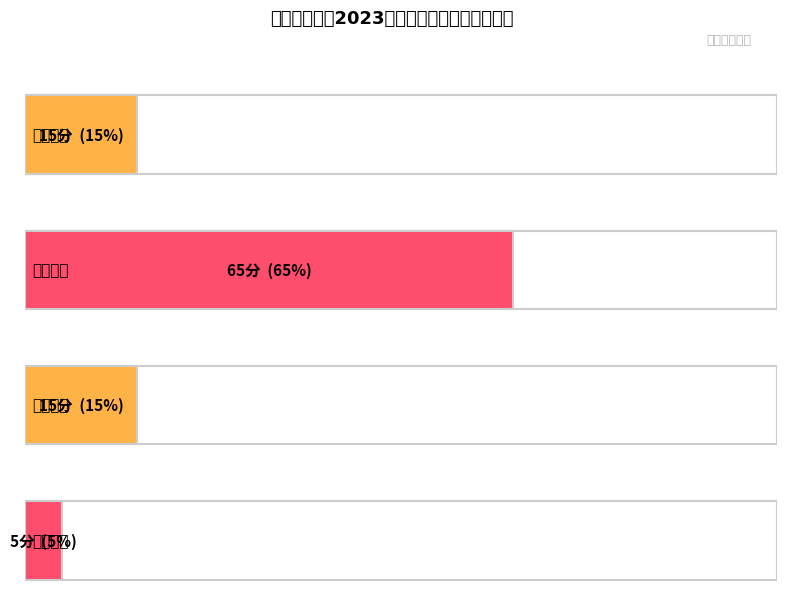

Rank the categories by value from lowest to highest.

教学特色, 教学设计, 教师素养, 教学实施